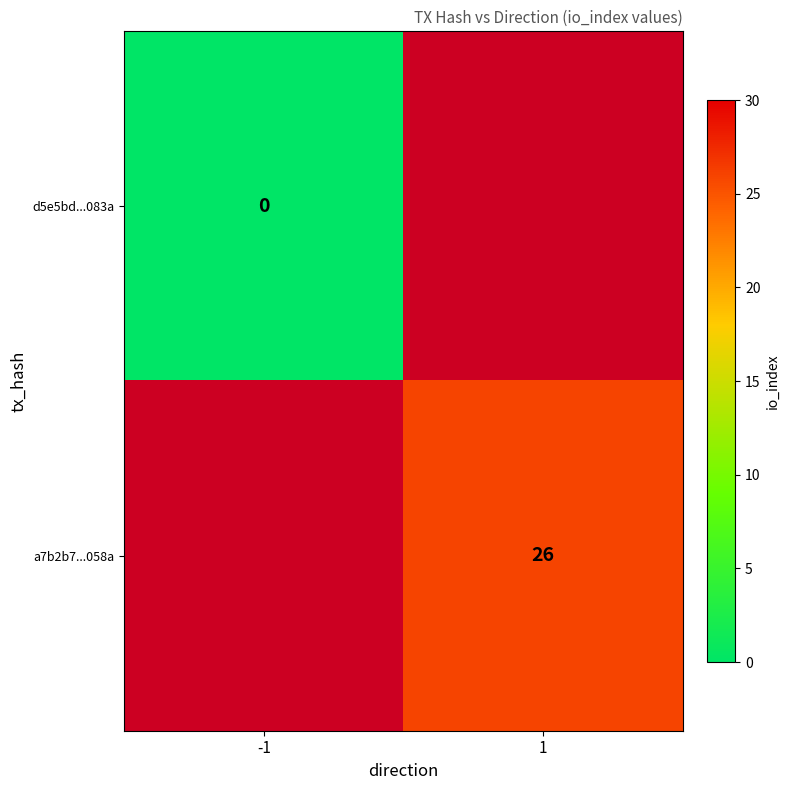

Which category has the highest value across all series?

1